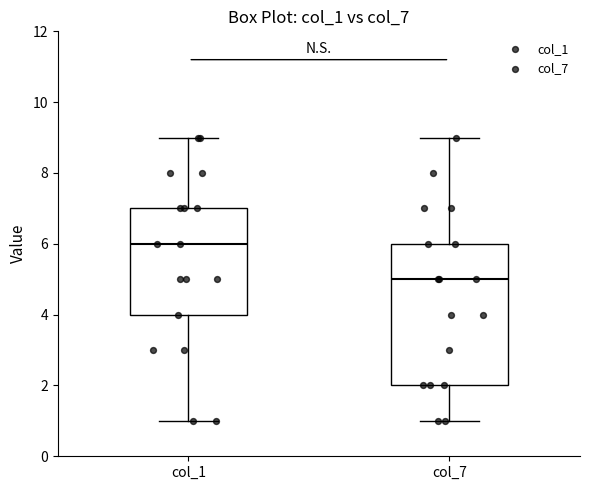

Where is the lower edge of the box for col_1 on the y-axis? The values are not printed on the chart, so give them approximately, as read against the axis.

4